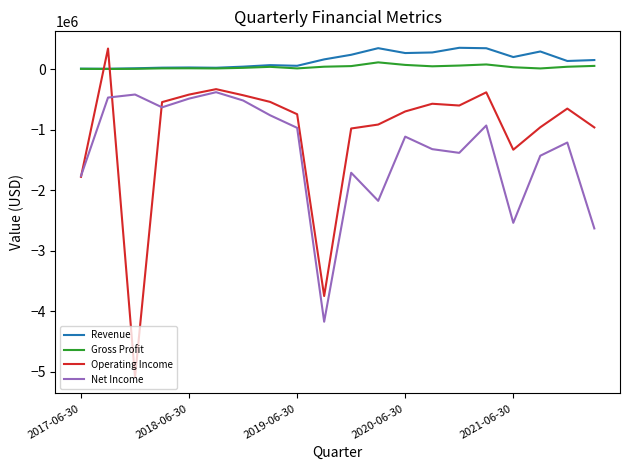

Which series has the largest range (max minus min)?

Operating Income